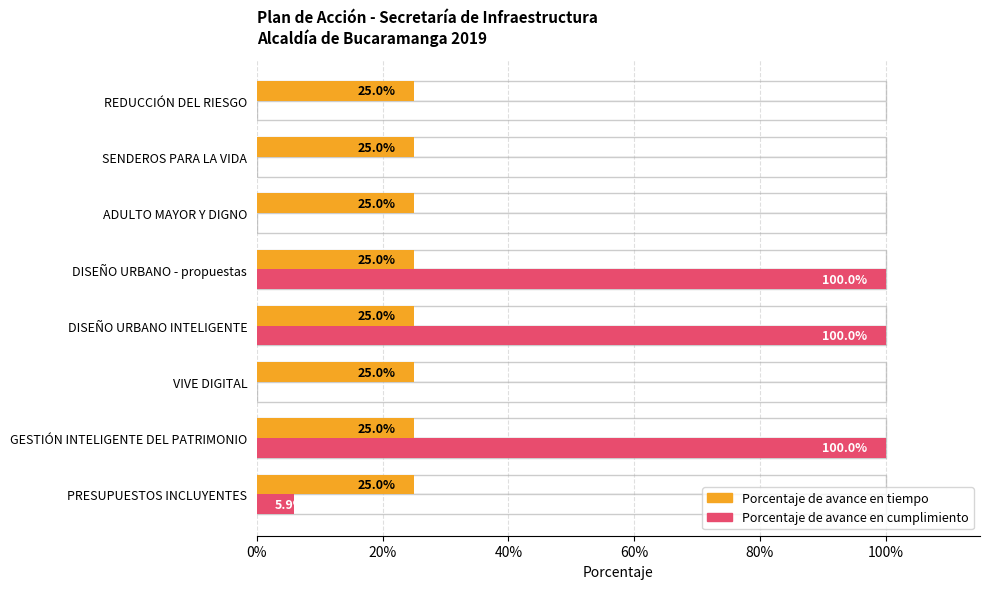

What is the difference between the highest and lowest values at 20%?

0.7